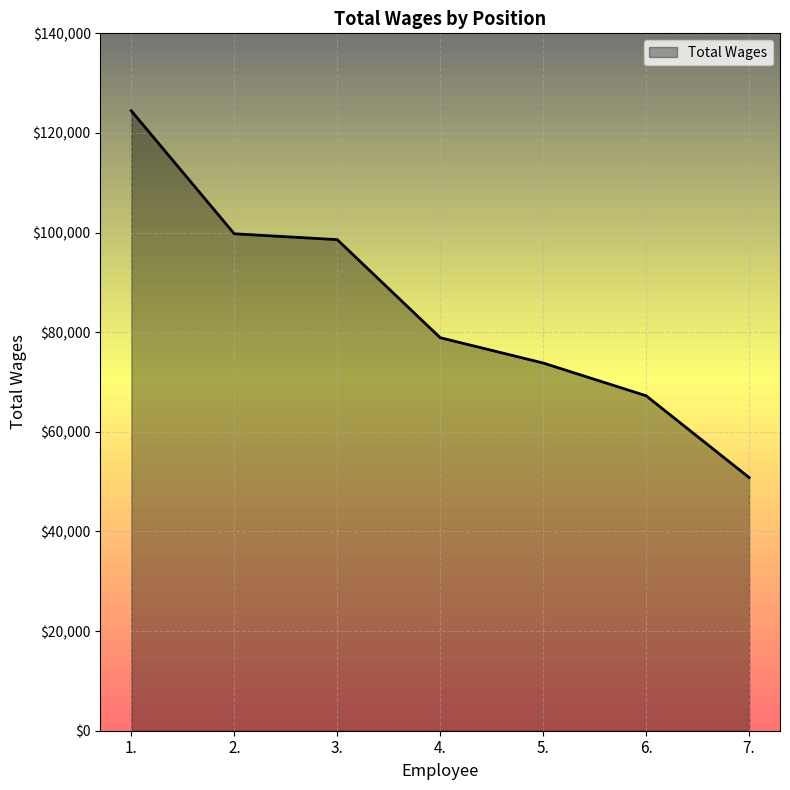

List the labels in order of value, smallest first.

7., 6., 5., 4., 3., 2., 1.